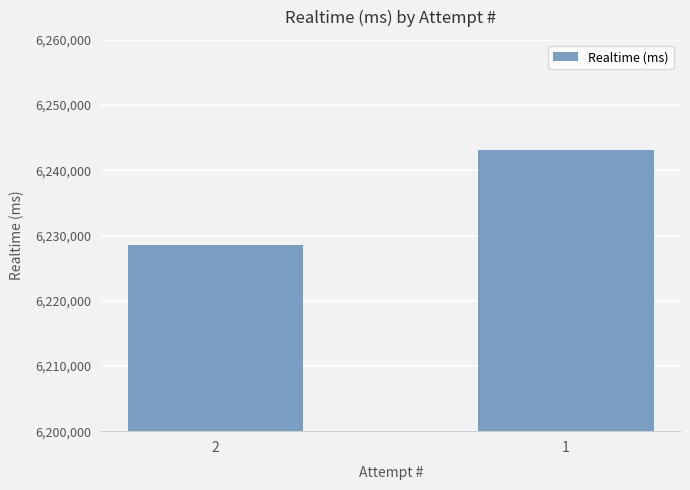

Read the value at 2.

6228518